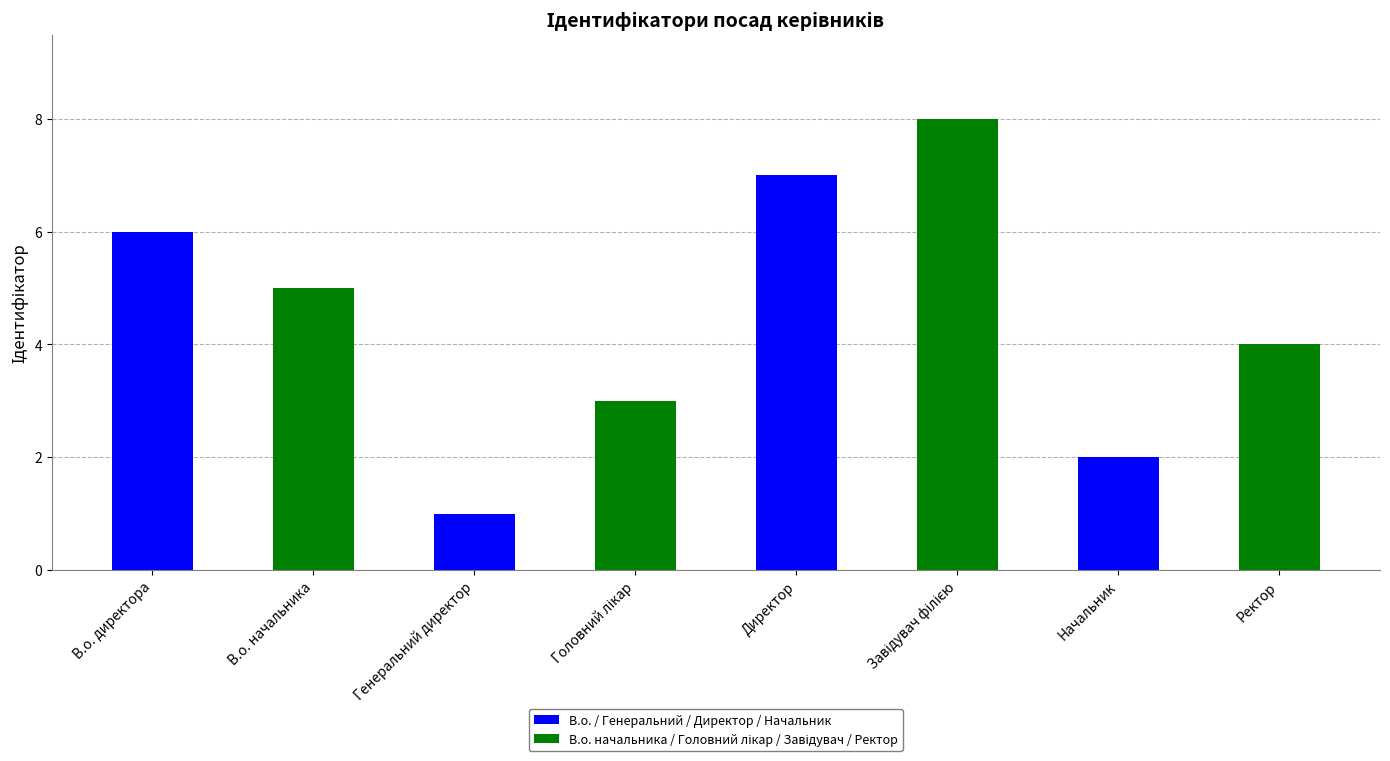

What is the difference between the values at Директор and Генеральний директор?

6